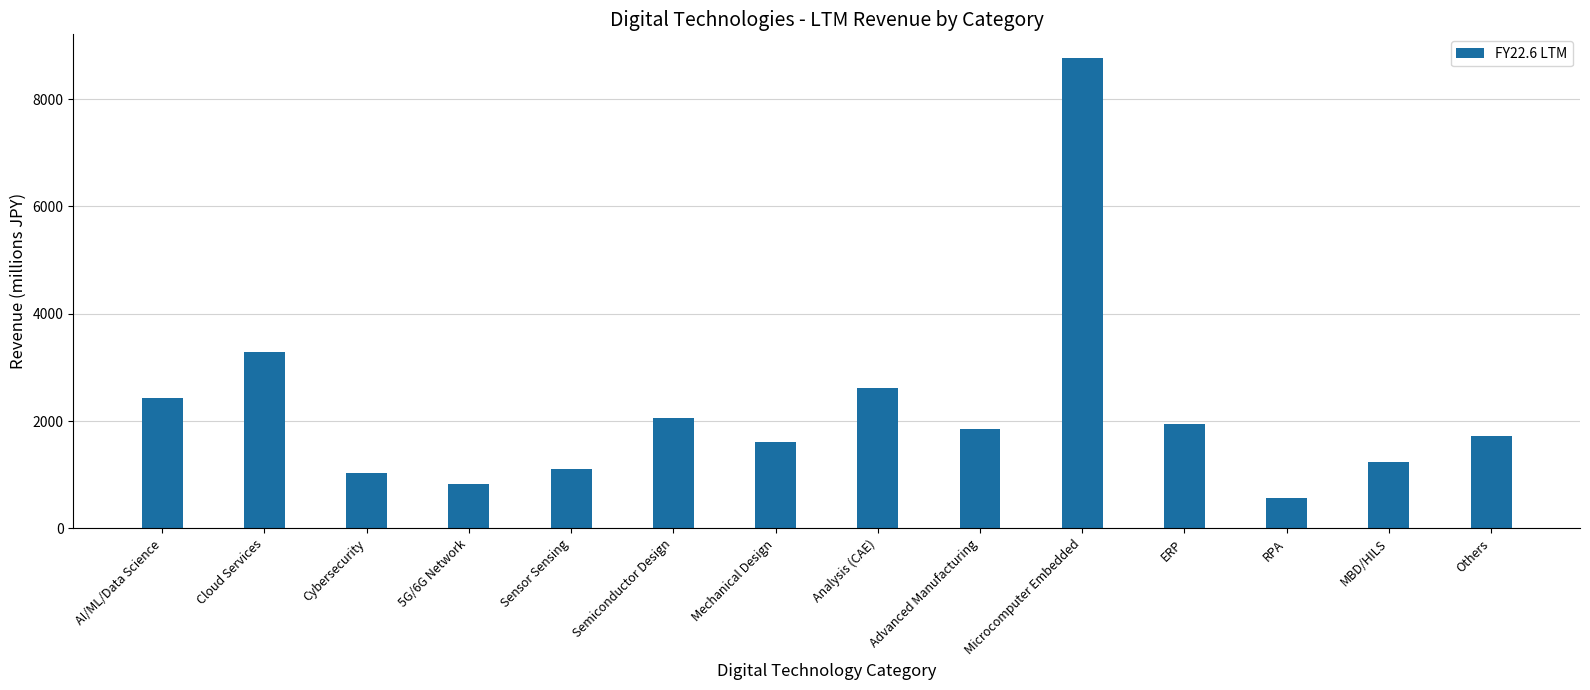

What is the change in value from 5G/6G Network to Semiconductor Design?

+1236